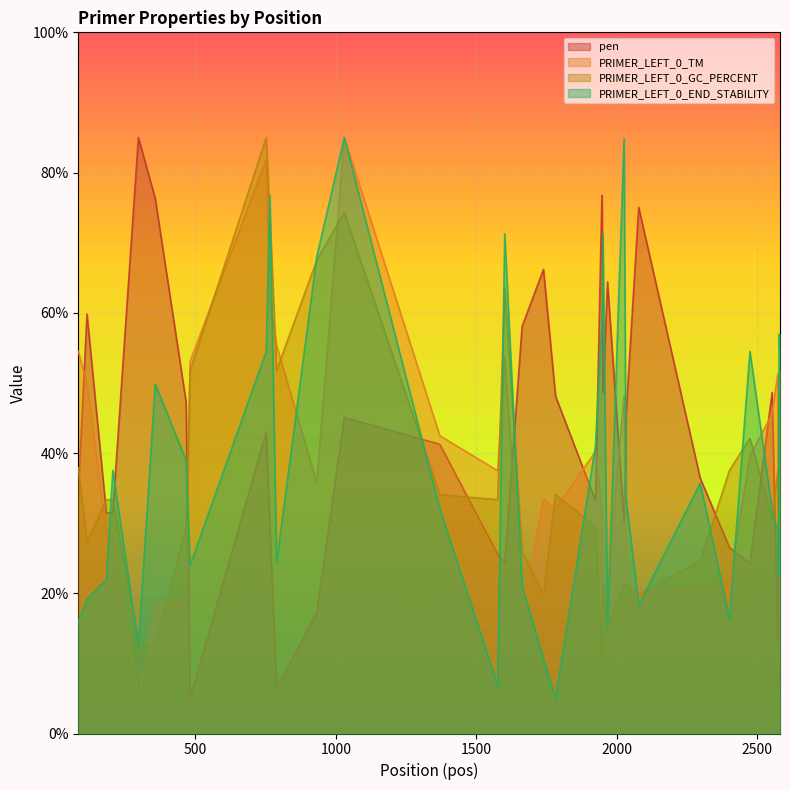

Which series ends up on top after the final intersection of pen and PRIMER_LEFT_0_TM?

PRIMER_LEFT_0_TM